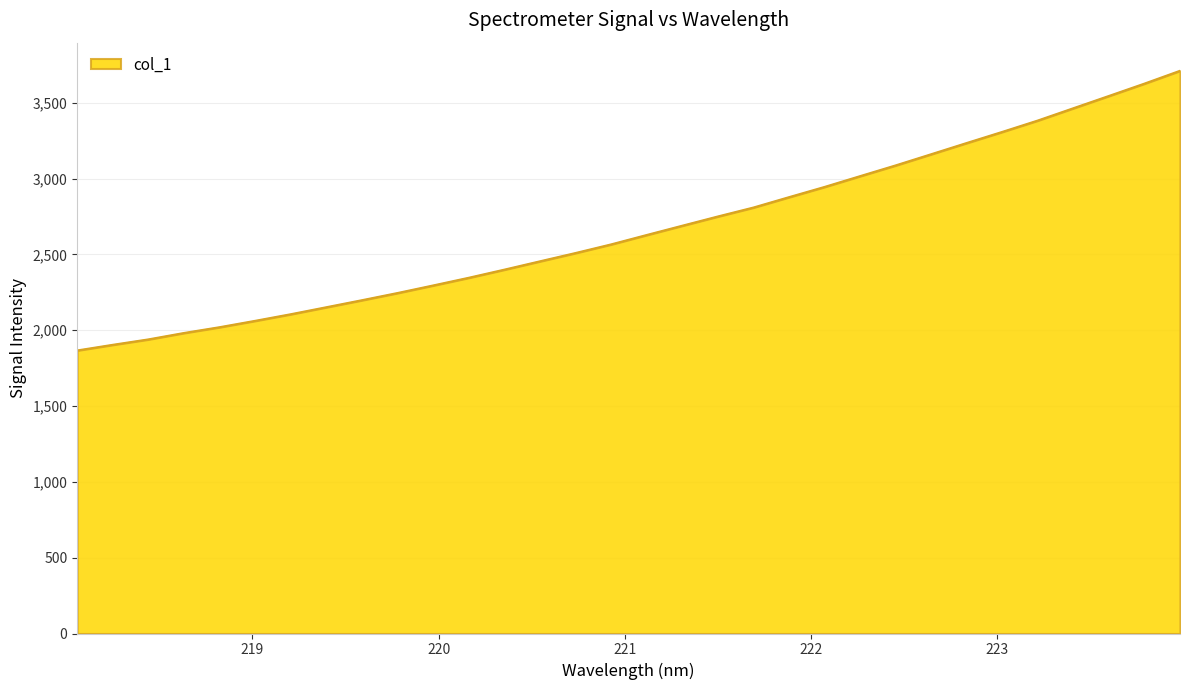

What is the difference between the maximum and minimum values?

1844.1